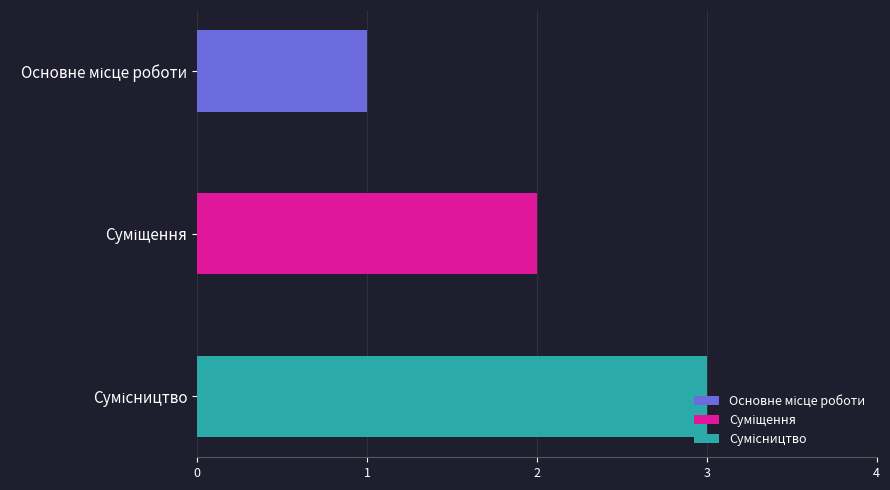

List the labels in order of value, smallest first.

Основне місце роботи, Суміщення, Сумісництво